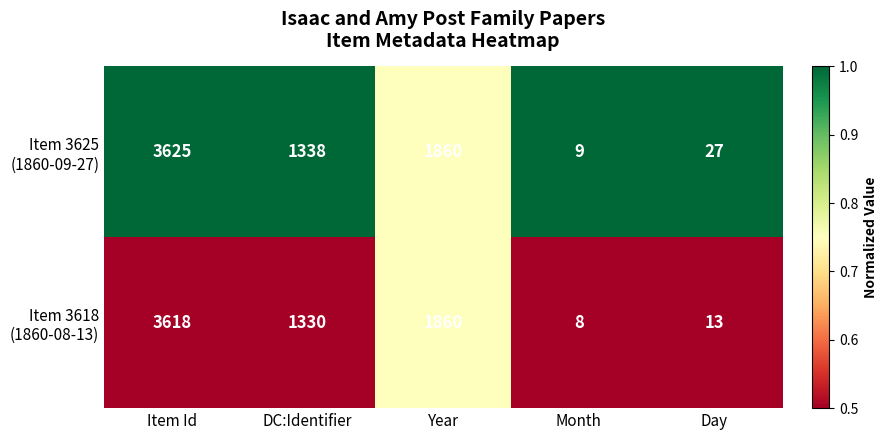

What is the spread (max minus min) of values at DC:Identifier?

8